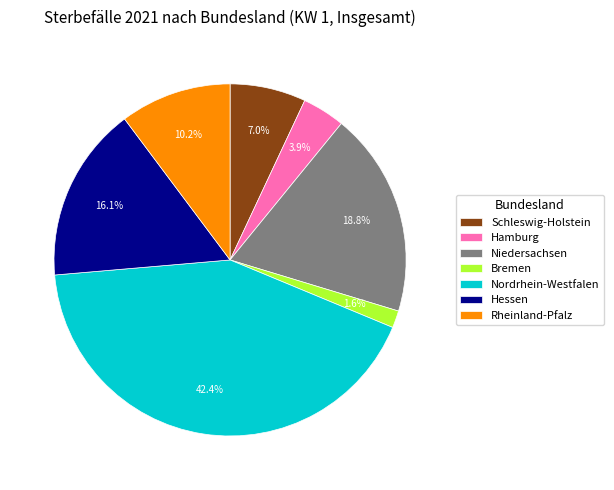

Is the sum of Bremen and Rheinland-Pfalz greater than half?

No